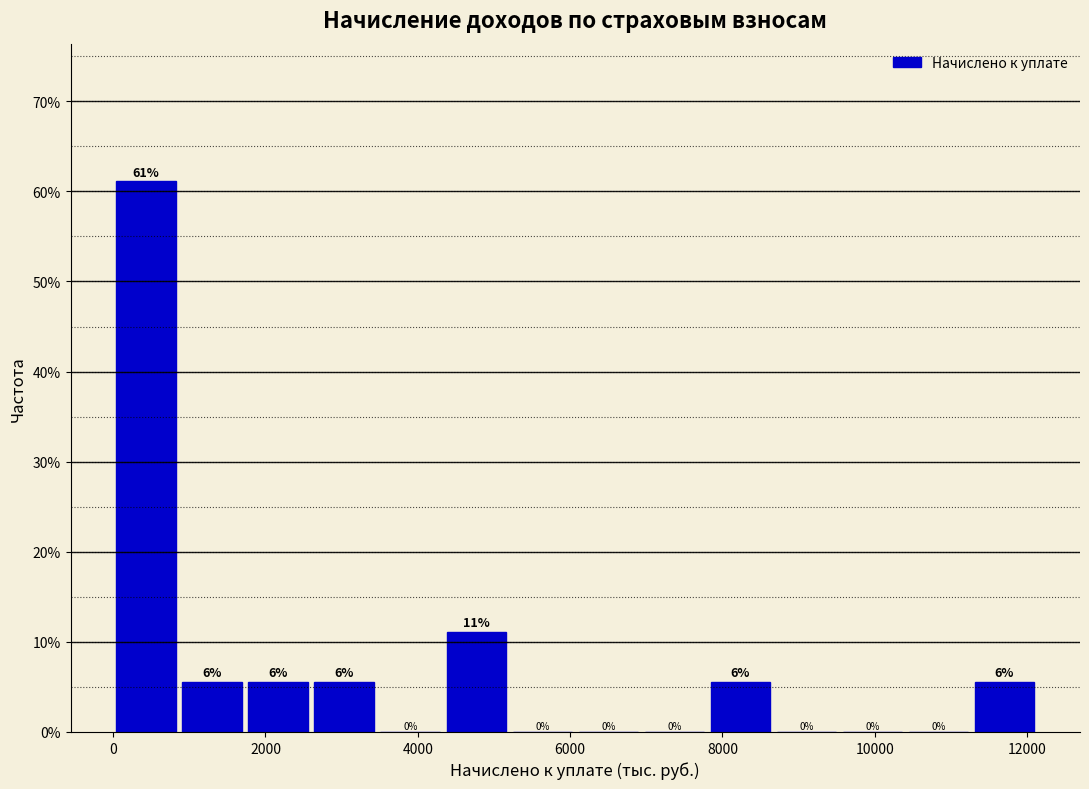

Which range on the x-axis has the tallest bar?

0 to 800